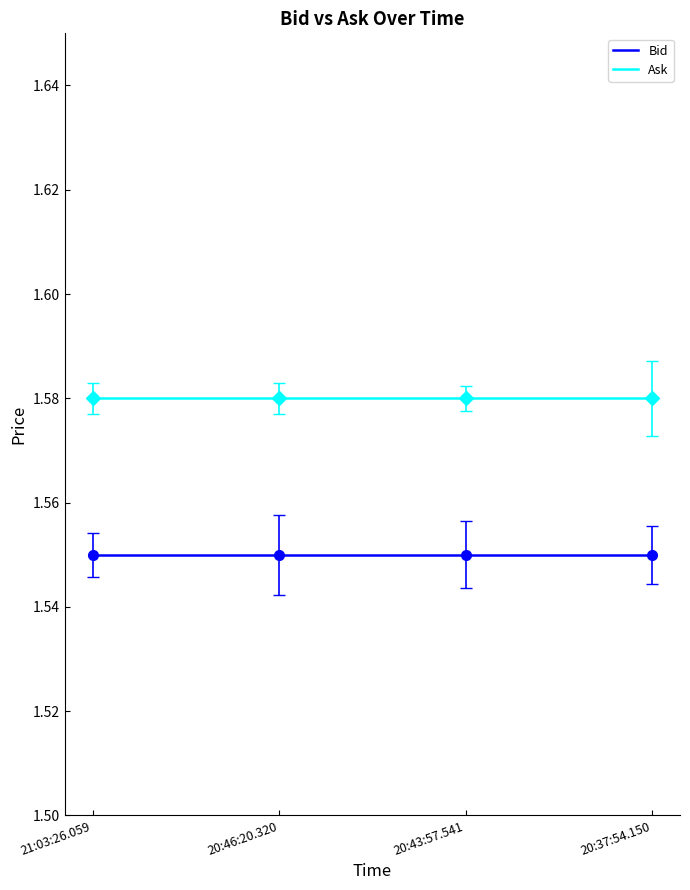

Rank the series at 20:46:20.320 from lowest to highest value.

Bid, Ask